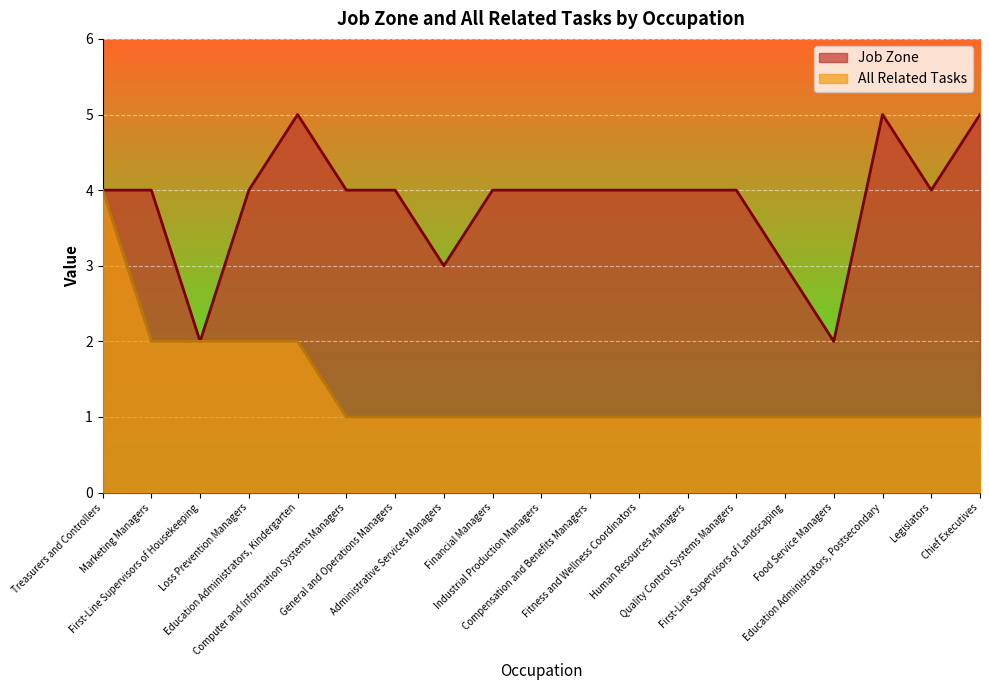

The Job Zone series shows 1 at First-Line Supervisors of Landscaping. True or false?

False